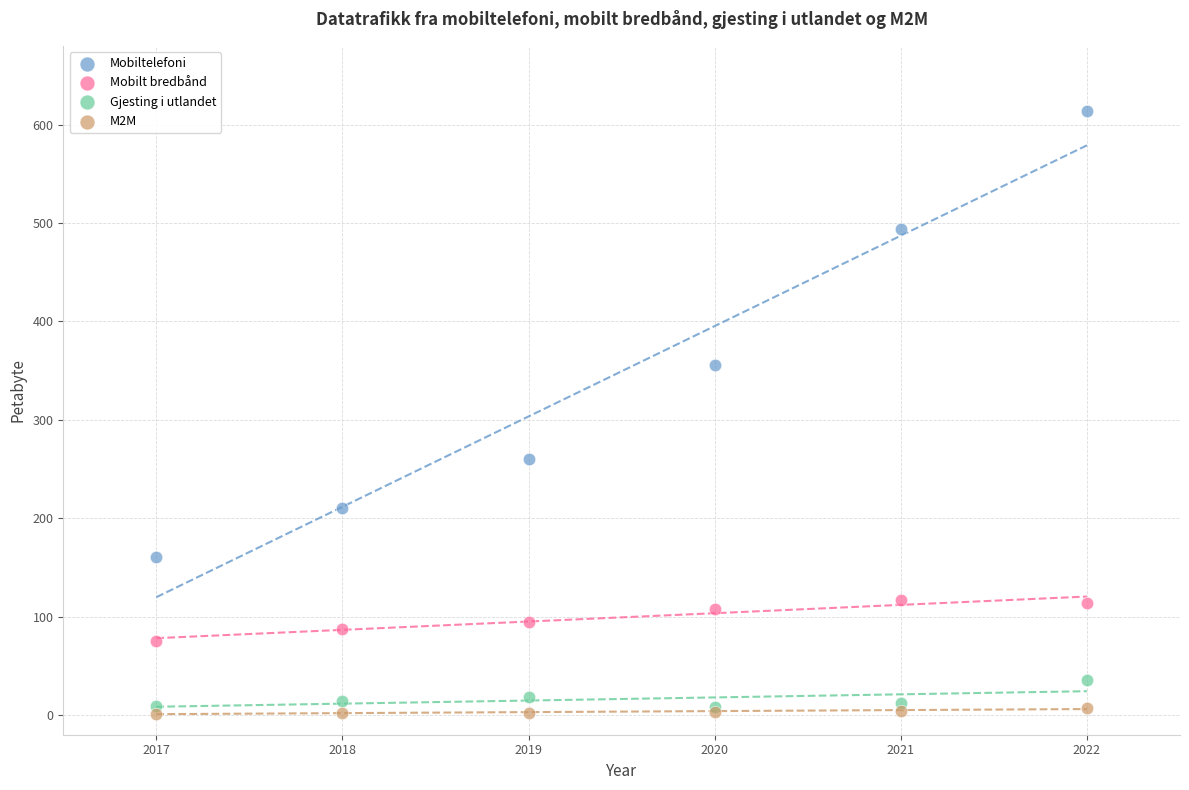

In the Mobiltelefoni series, what Y value is closest to 387?

356.0